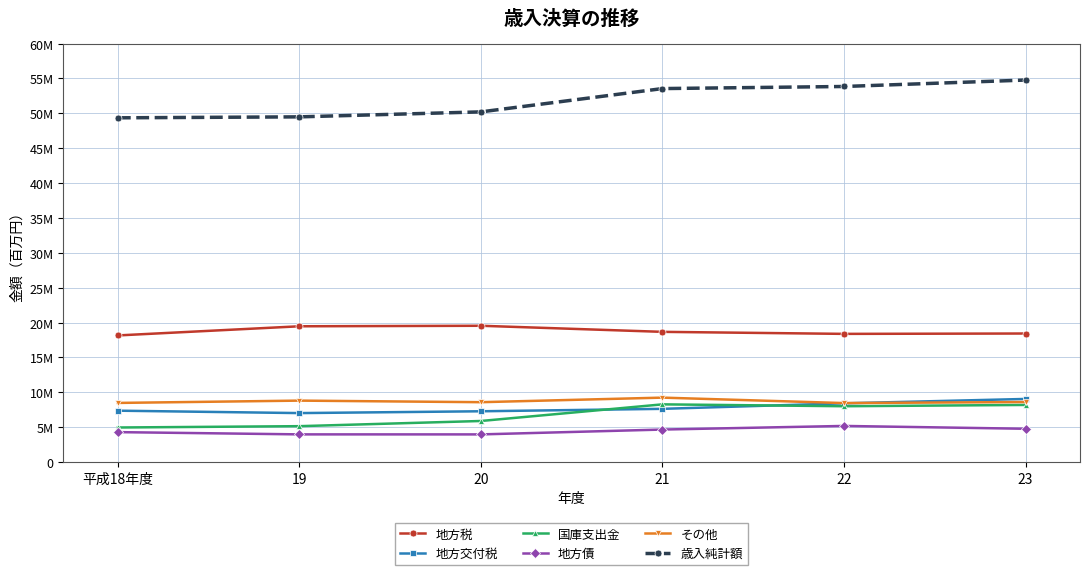

At 21, list the series in order from smallest to largest.

地方債, 地方交付税, 国庫支出金, その他, 地方税, 歳入純計額